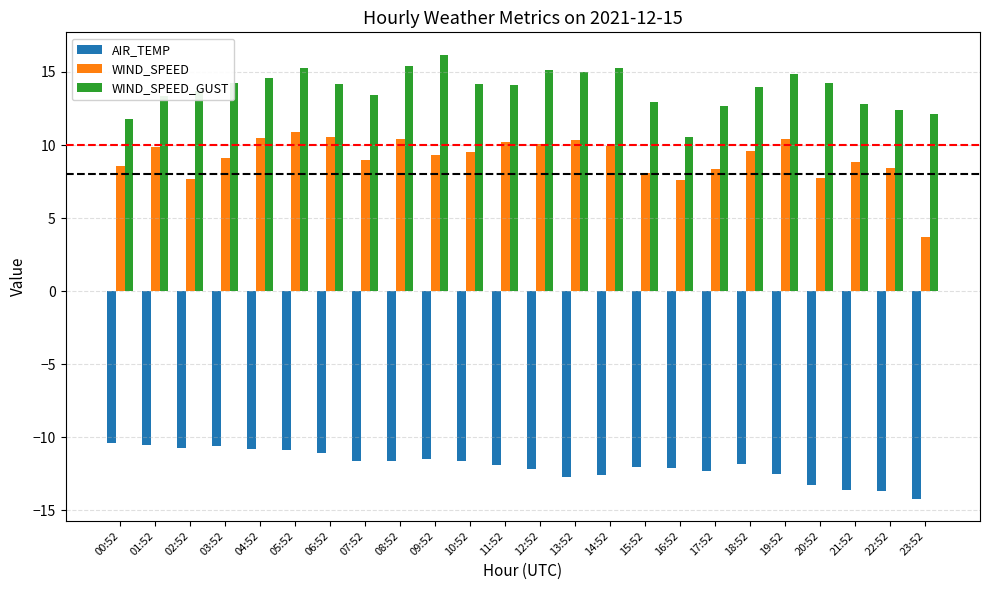

What is the difference between the AIR_TEMP values at 02:52 and 10:52?

0.9